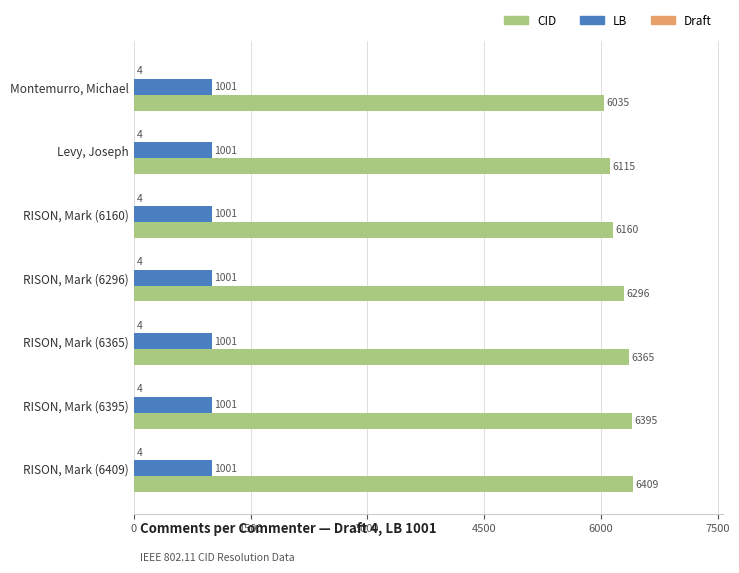

At which label is CID closest to 6222?

RISON, Mark (6160)